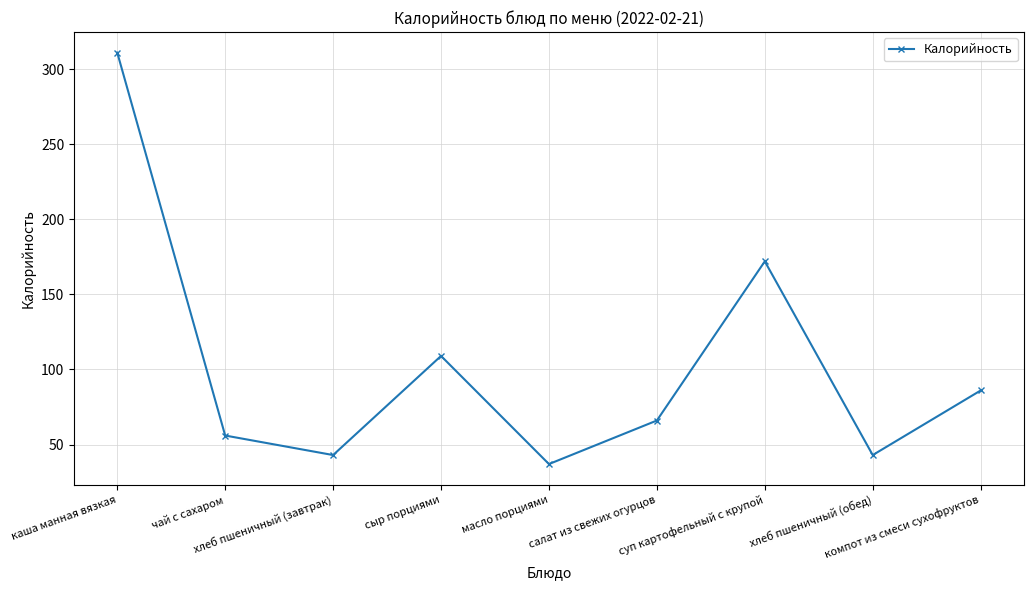

What is the approximate value at каша манная вязкая?

311